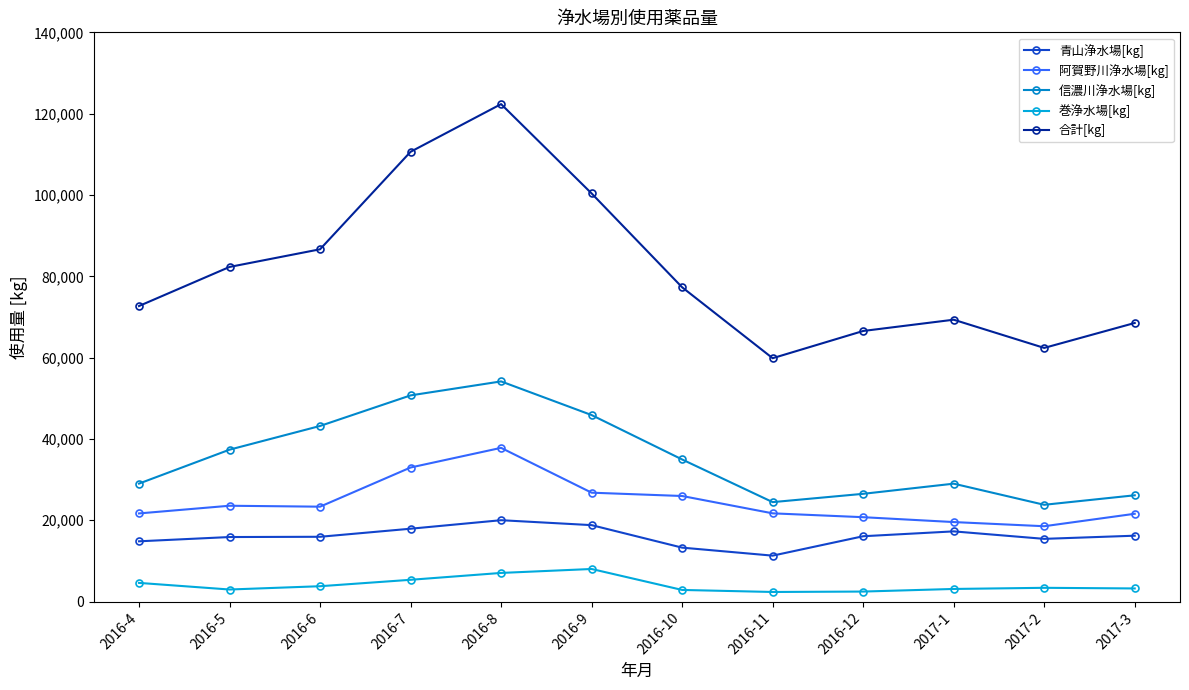

Reading left to right, transcribe all the data shown in this chart.

青山浄水場[kg]: 2016-4=14825	2016-5=15874	2016-6=15938	2016-7=17921	2016-8=20014	2016-9=18802	2016-10=13268	2016-11=11298	2016-12=16072	2017-1=17267	2017-2=15426	2017-3=16204
阿賀野川浄水場[kg]: 2016-4=21680	2016-5=23570	2016-6=23341	2016-7=32974	2016-8=37808	2016-9=26783	2016-10=25967	2016-11=21703	2016-12=20755	2017-1=19558	2017-2=18533	2017-3=21597
信濃川浄水場[kg]: 2016-4=29018	2016-5=37358	2016-6=43191	2016-7=50710	2016-8=54150	2016-9=45873	2016-10=34952	2016-11=24460	2016-12=26503	2017-1=29000	2017-2=23804	2017-3=26143
巻浄水場[kg]: 2016-4=4596	2016-5=2970	2016-6=3778	2016-7=5358	2016-8=7046	2016-9=8017	2016-10=2863	2016-11=2363	2016-12=2466	2017-1=3106	2017-2=3387	2017-3=3230
合計[kg]: 2016-4=72691	2016-5=82299	2016-6=86642	2016-7=110617	2016-8=122350	2016-9=100385	2016-10=77299	2016-11=59856	2016-12=66552	2017-1=69325	2017-2=62386	2017-3=68522